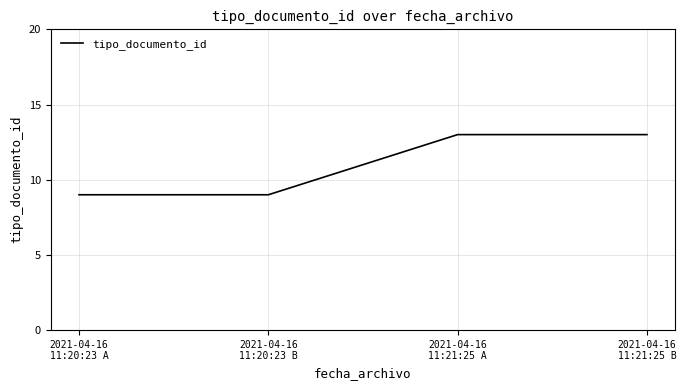

What is the difference between the maximum and second lowest values?

4